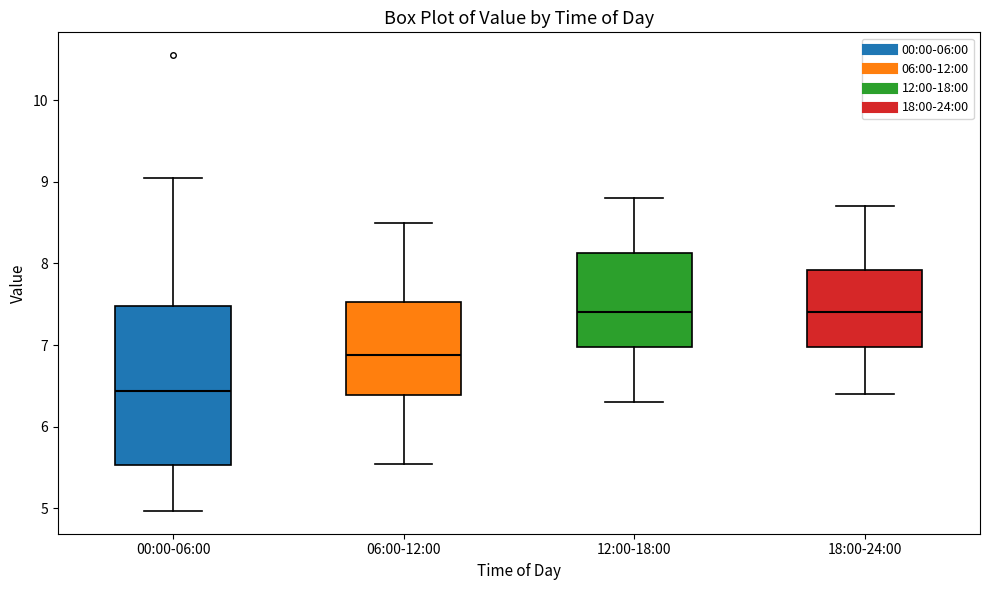

Where does the median line of the box for 06:00-12:00 sit on the y-axis? The values are not printed on the chart, so give them approximately, as read against the axis.

6.9